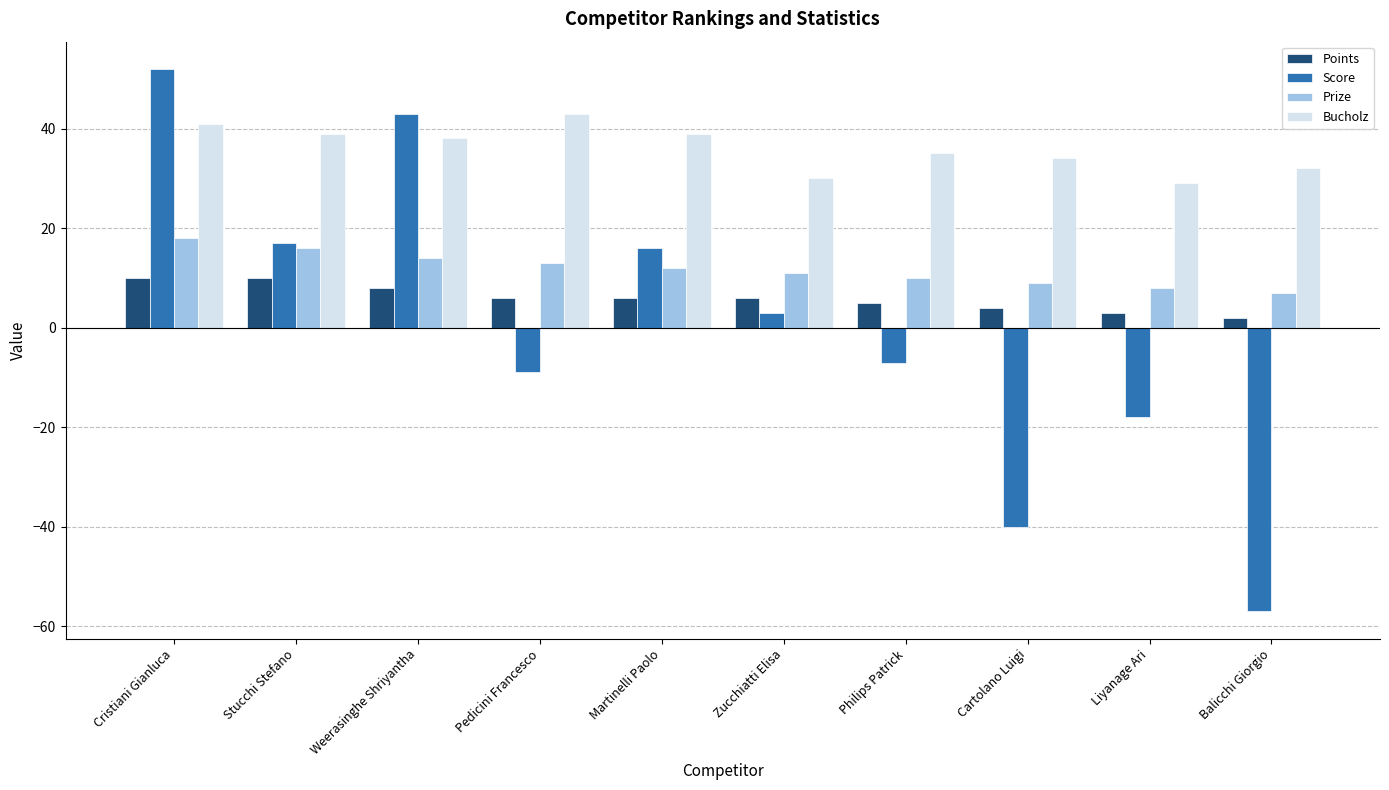

List the series in order of their overall mean, lowest first.

Score, Points, Prize, Bucholz